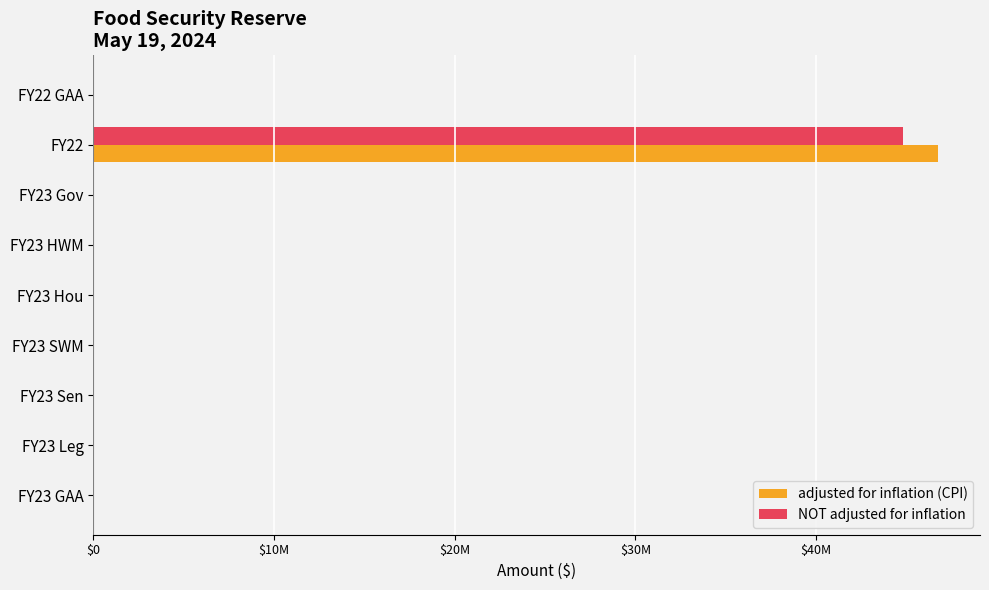

Which series has the largest range (max minus min)?

adjusted for inflation (CPI)